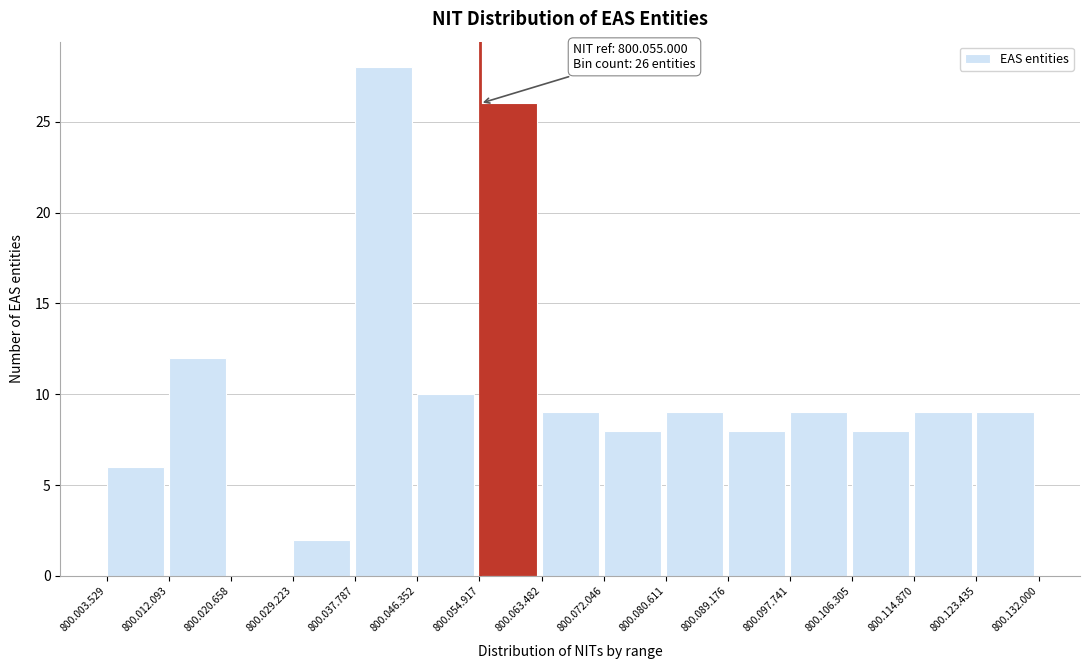

Reading right to left, what are all the values shown in this chart?

800.123.435=9	800.114.870=9	800.106.305=8	800.097.741=9	800.089.176=8	800.080.611=9	800.072.046=8	800.063.482=9	800.054.917=26	800.046.352=10	800.037.787=28	800.029.223=2	800.020.658=0	800.012.093=12	800.003.529=6